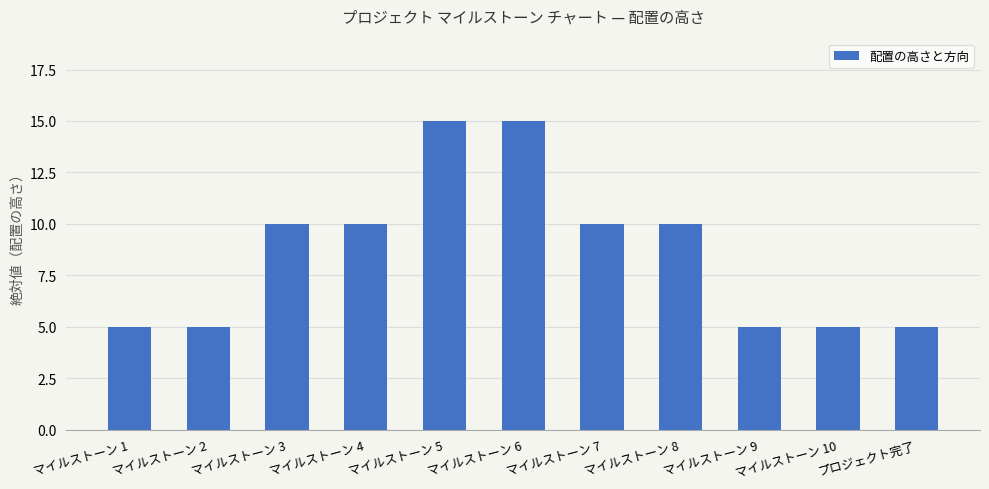

What is the change in value from マイルストーン 7 to マイルストーン 9?

-5